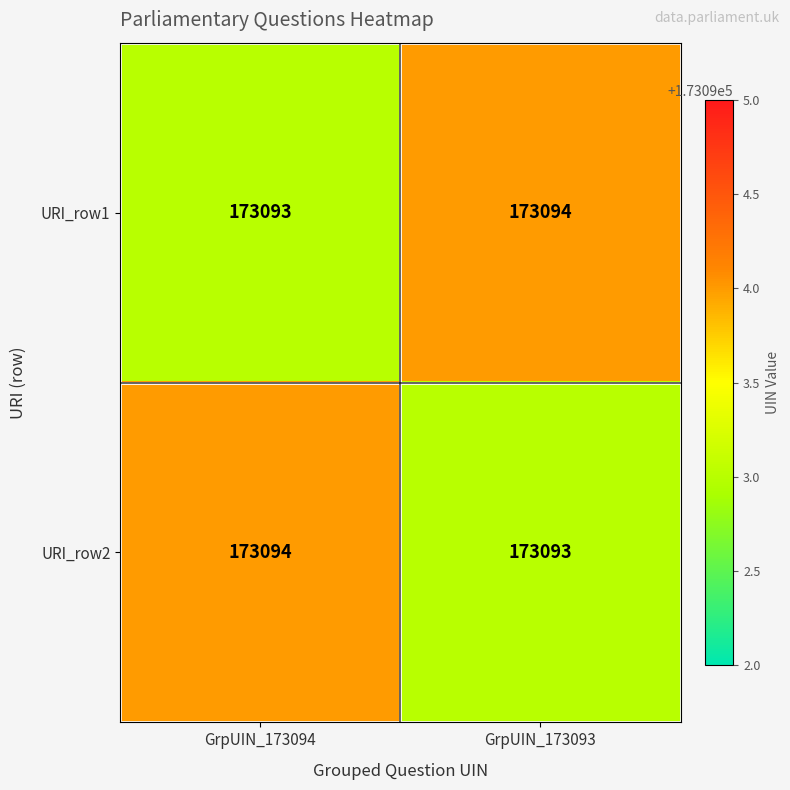

Reading right to left, what are all the values shown in this chart?

URI_row1: 173094	173093
URI_row2: 173093	173094